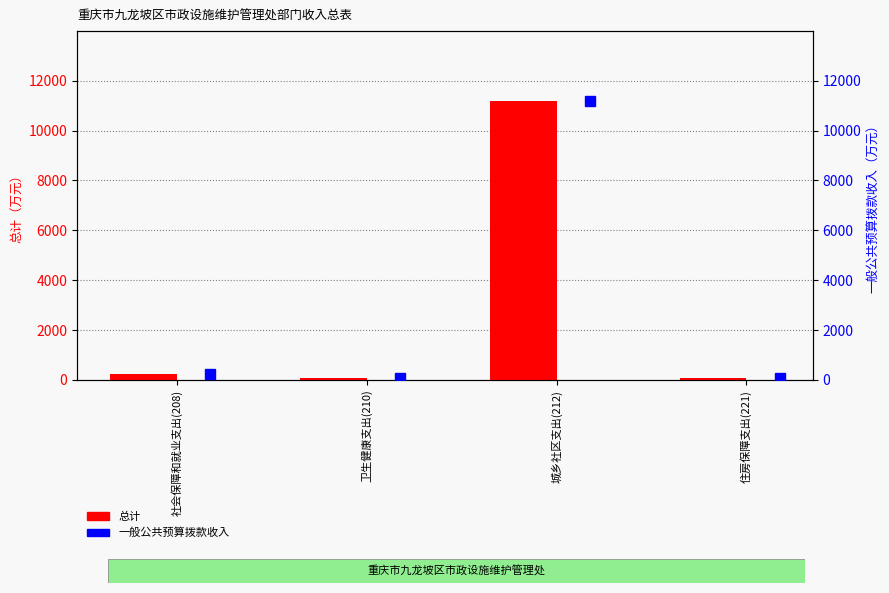

Count the number of categories in the chart.

4